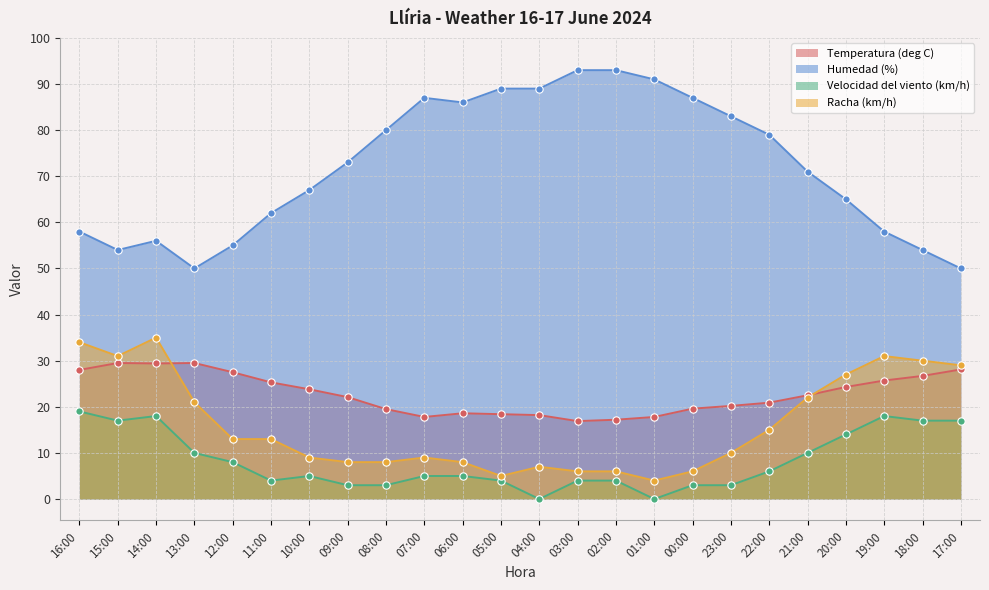

At how many categories does at least one series exceed 20?

24